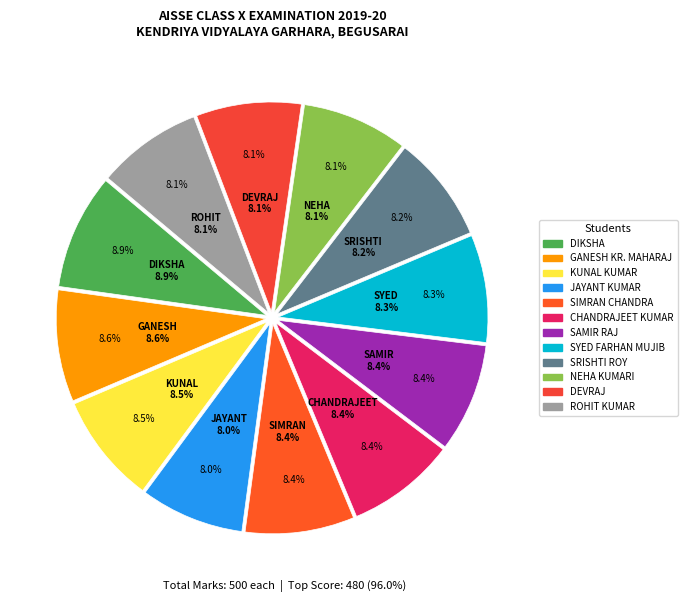

To the nearest percent, what portion does DIKSHA represent?

9%